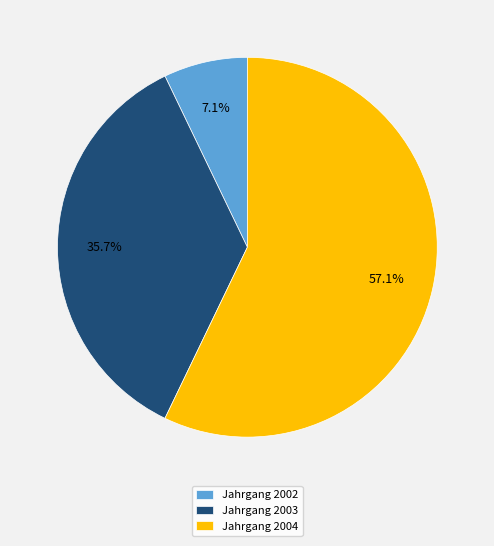

Rank the categories by value from lowest to highest.

Jahrgang 2002, Jahrgang 2003, Jahrgang 2004